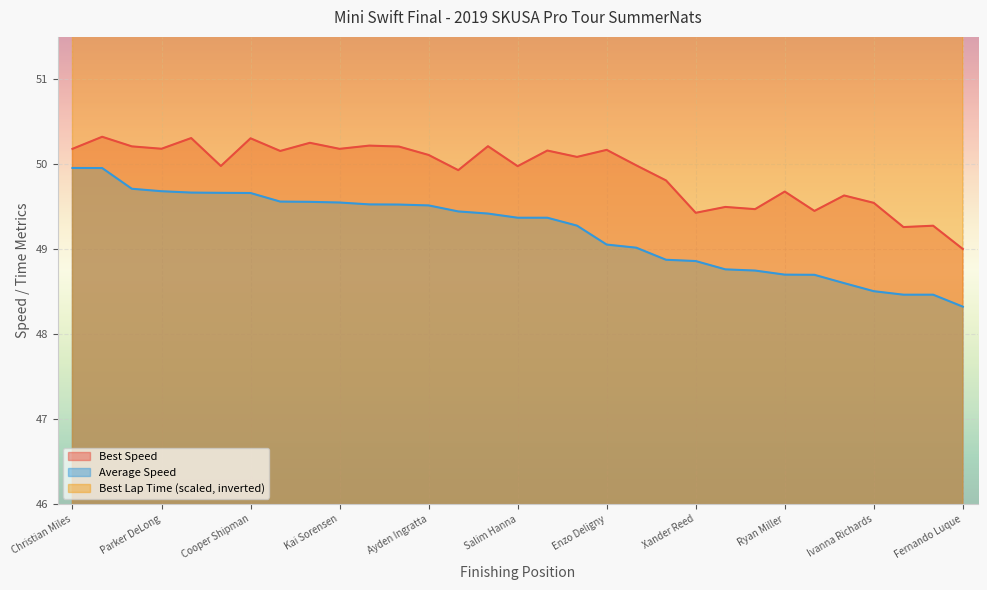

What is the value of the Best Lap time point at the 21st from the left?

97.9